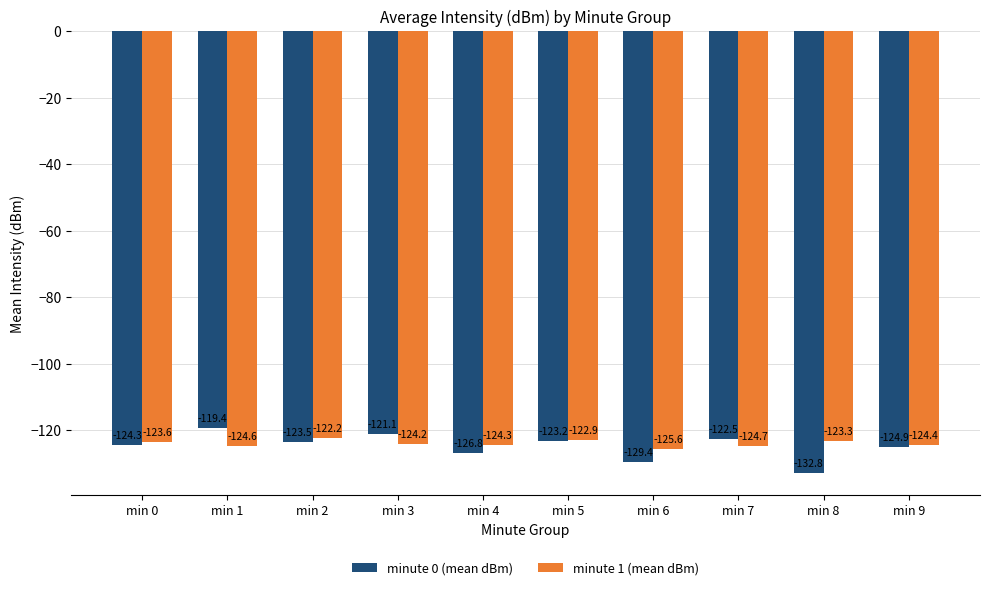

Which series changed the most between min 1 and min 9?

minute 0 (mean dBm)